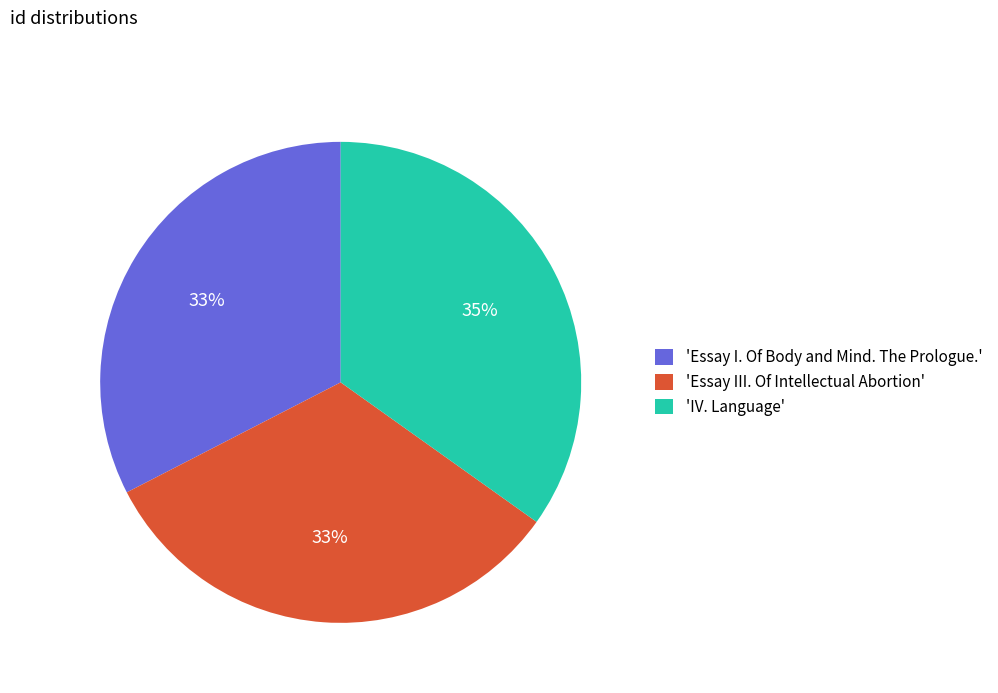

What percentage is the 'Essay III. Of Intellectual Abortion' slice, to the nearest percent?

33%